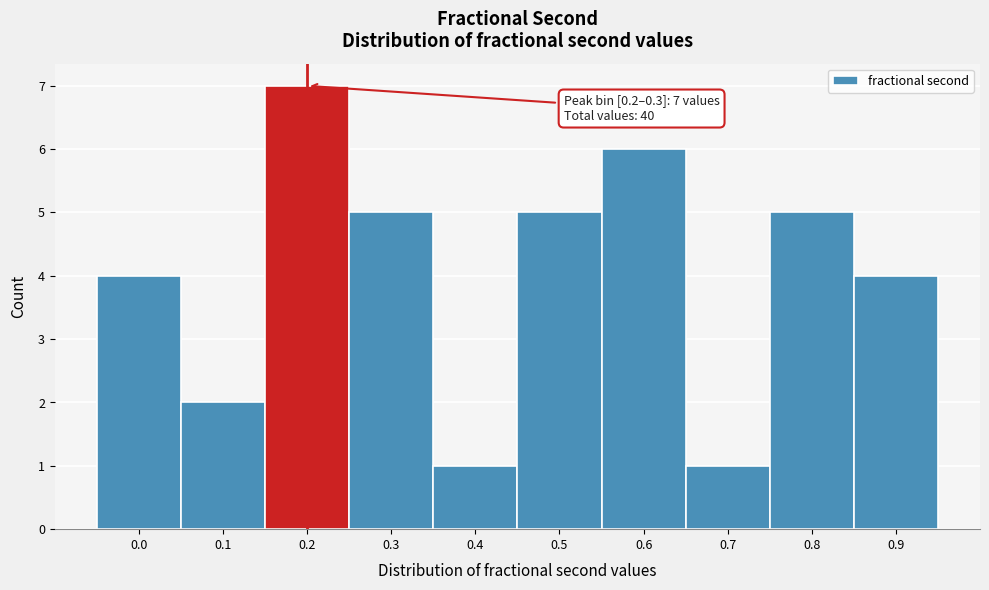

Reading right to left, list all the values displayed in this chart.

0.9=4	0.8=5	0.7=1	0.6=6	0.5=5	0.4=1	0.3=5	0.2=7	0.1=2	0.0=4